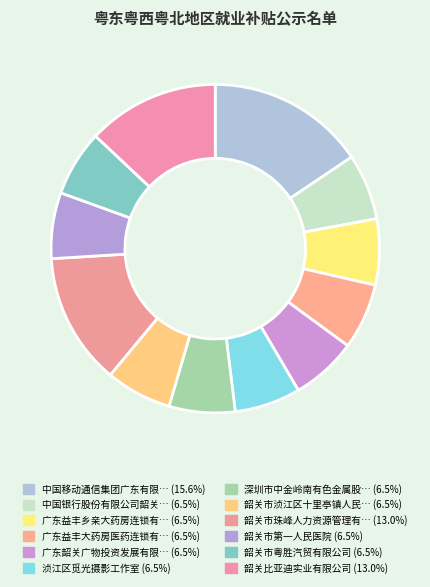

How many segments does this pie chart have?

12